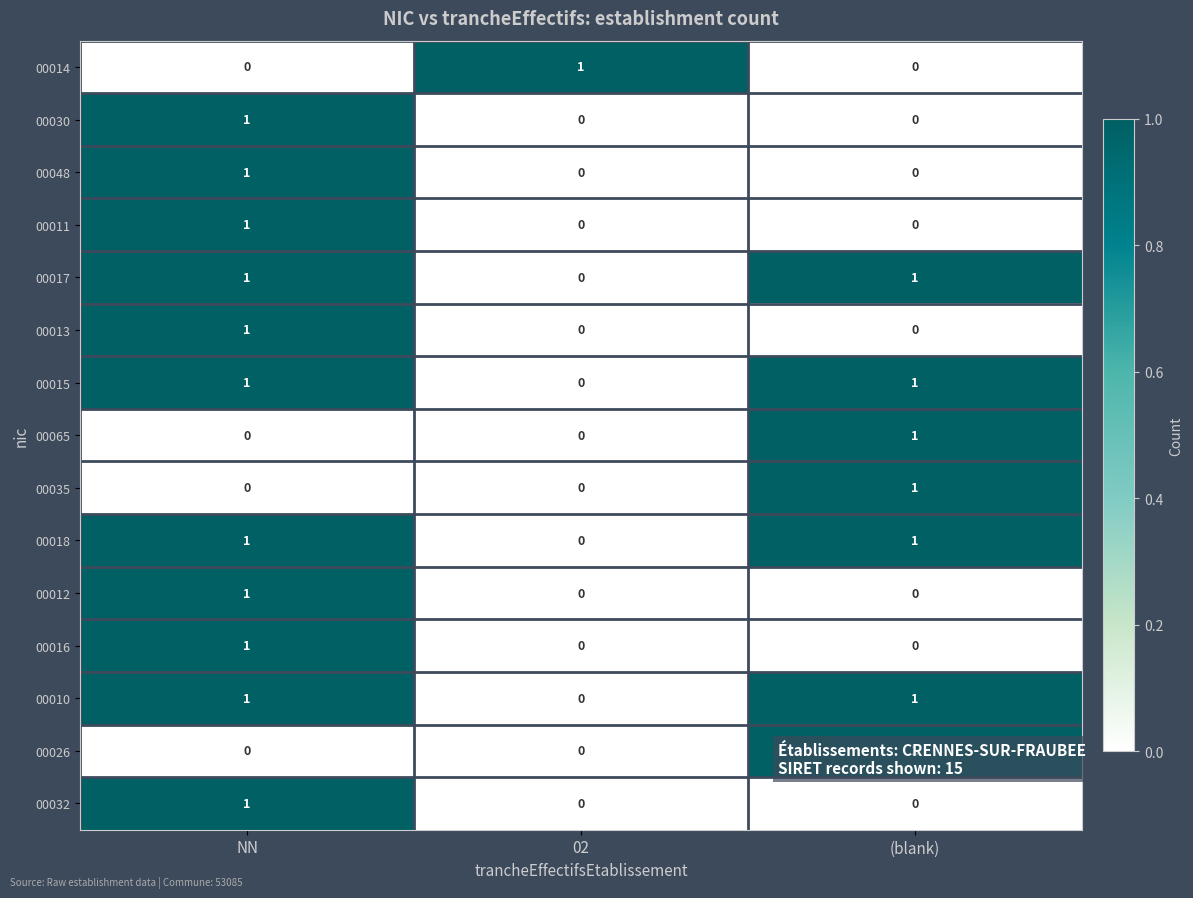

The value of 00018 at NN is 0. True or false?

False